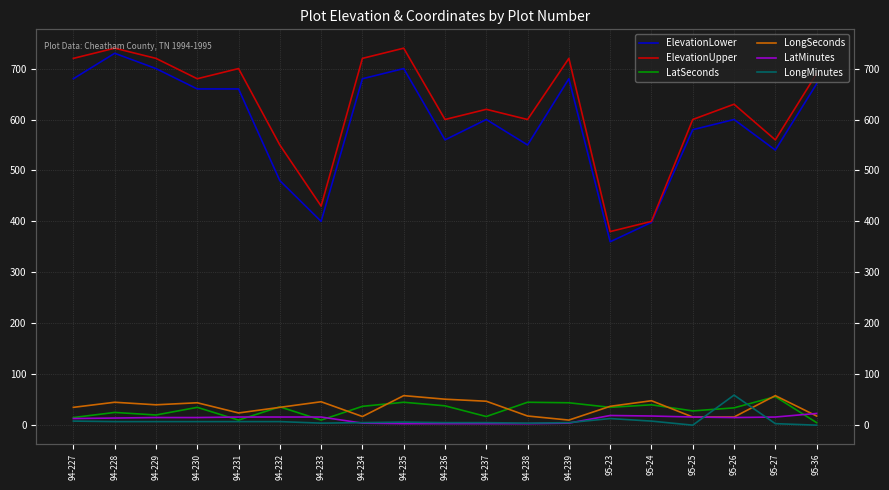

How many lines are shown in the chart?

6